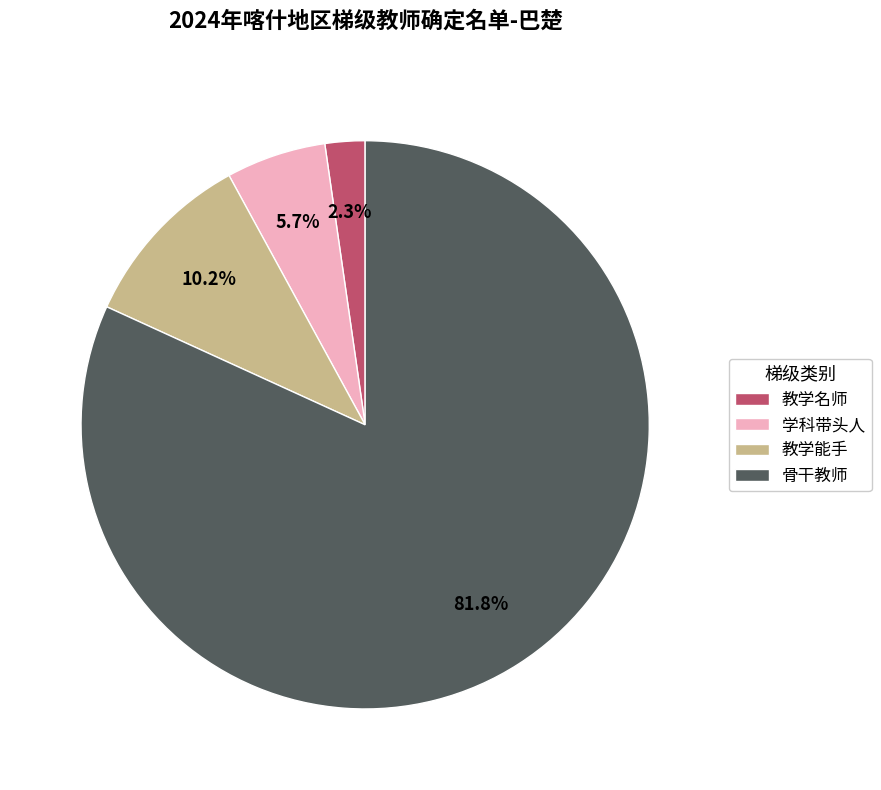

What is the ratio of the value at 学科带头人 to the value at 骨干教师?

0.1